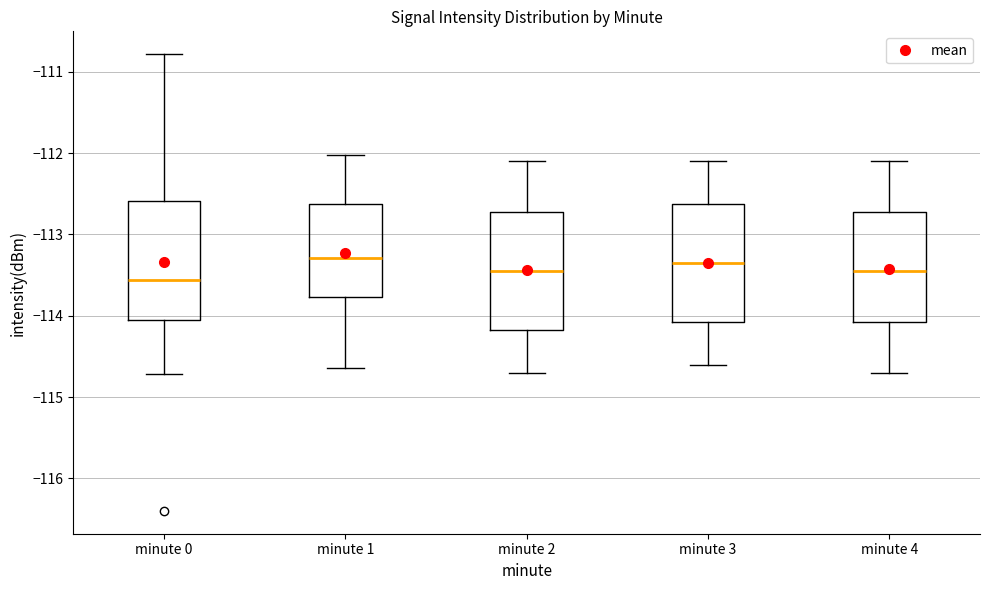

Where does the median line of the box for minute 3 sit on the y-axis? The values are not printed on the chart, so give them approximately, as read against the axis.

-113.3